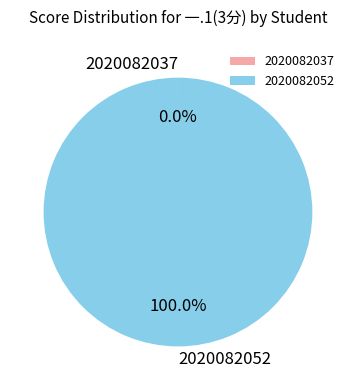

What is the largest slice in the pie chart?

2020082052